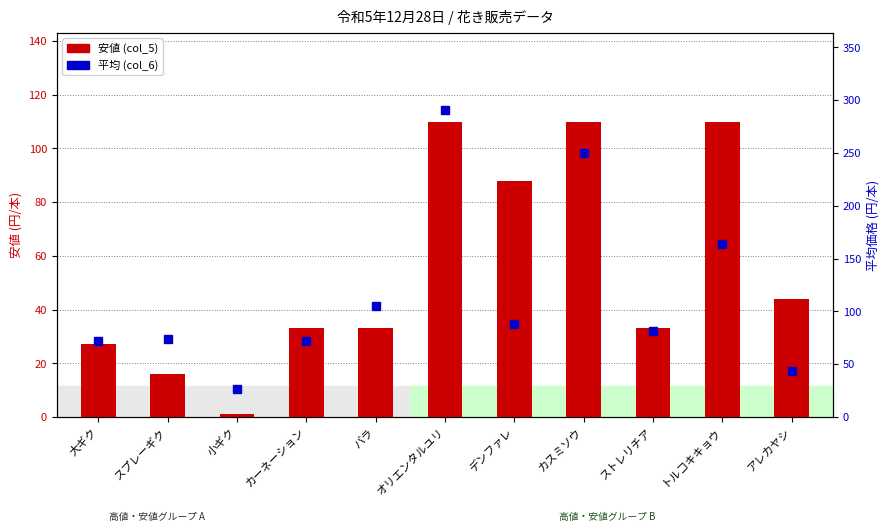

How many distinct data groups are displayed?

2